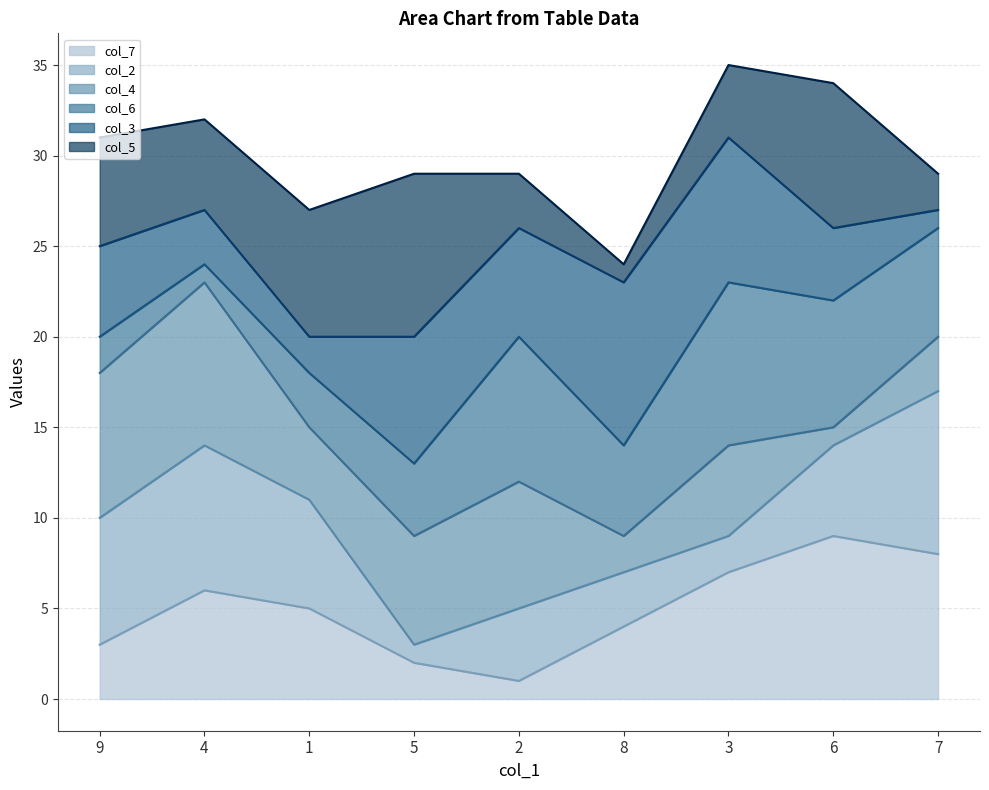

In col_5_line, how many points are higher than both neighbors (excluding endpoints)?

2